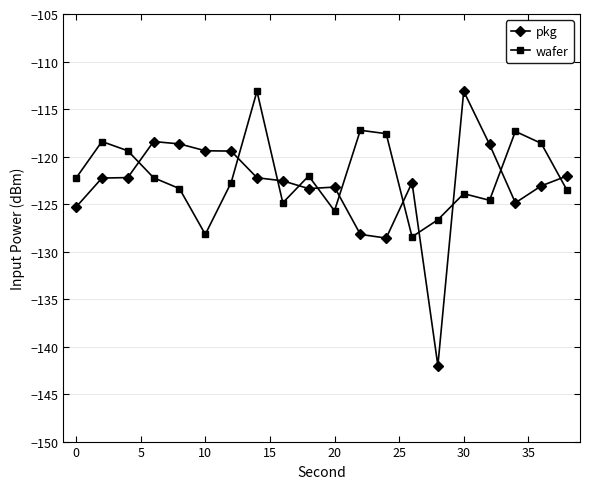

At how many categories does at least one series exceed -131?

20